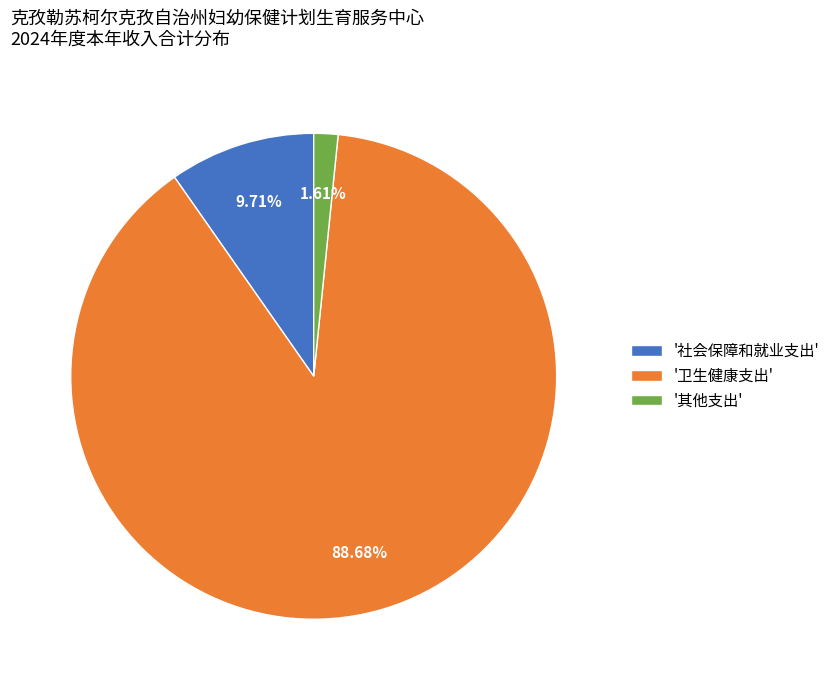

Which slice is the smallest?

'其他支出'